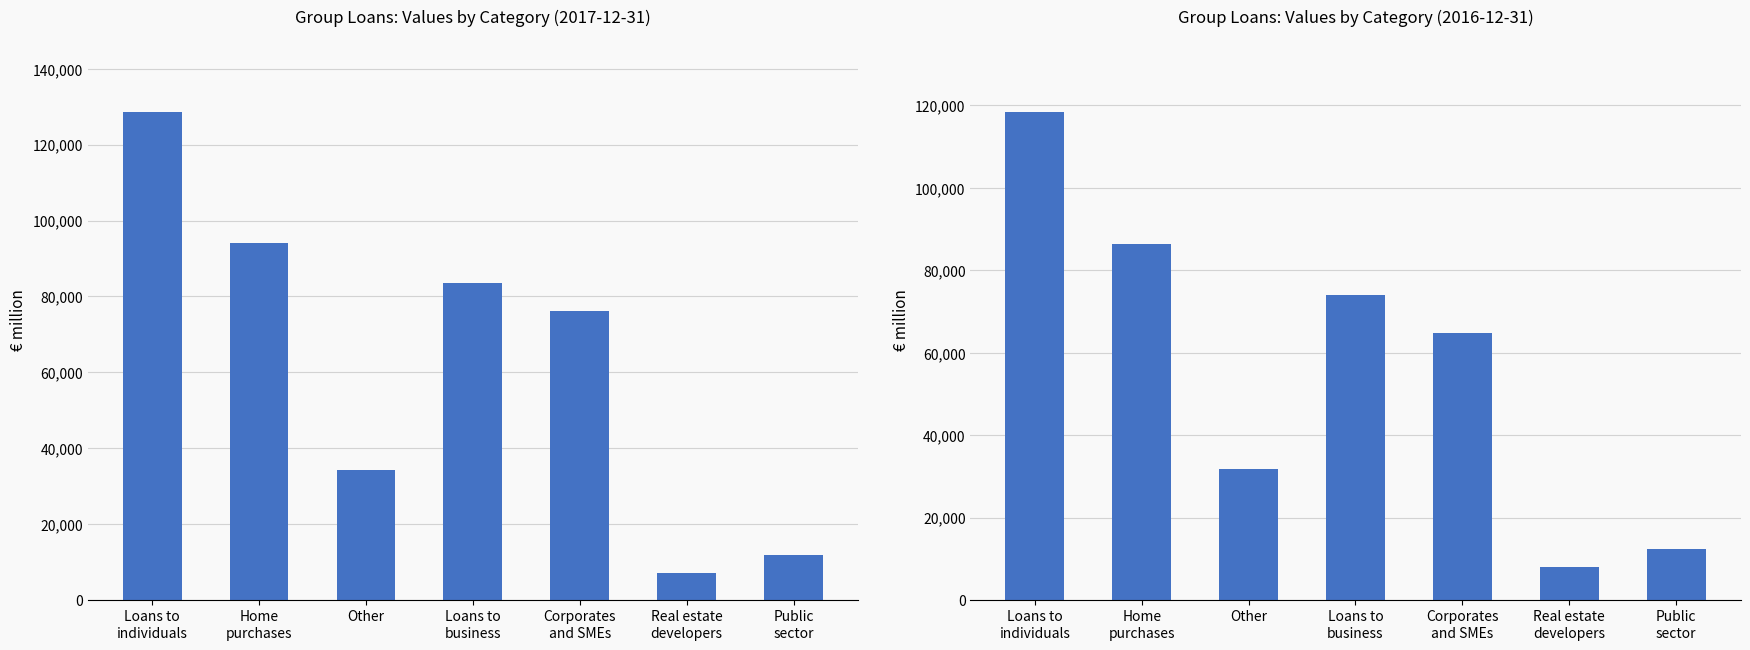

What value does the 2017-09-30 series have at Other, to the nearest 50?

31900